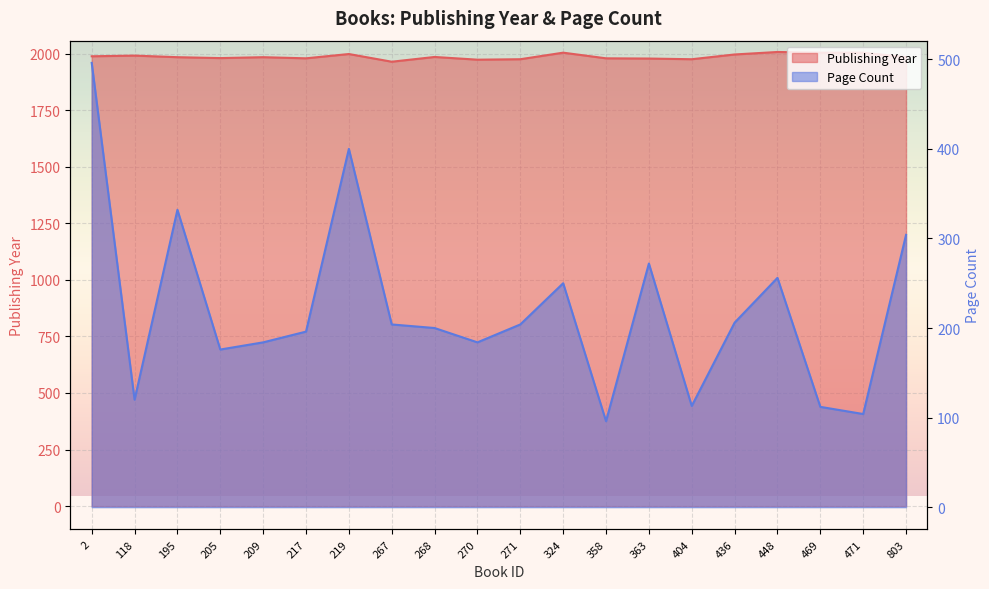

At which category does pageCount reach its first local valley?

118